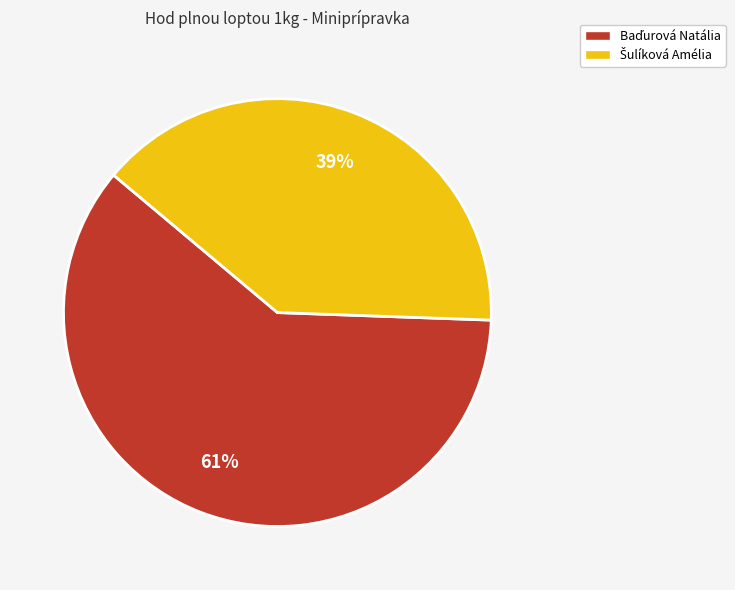

Does any single category account for the majority?

Yes